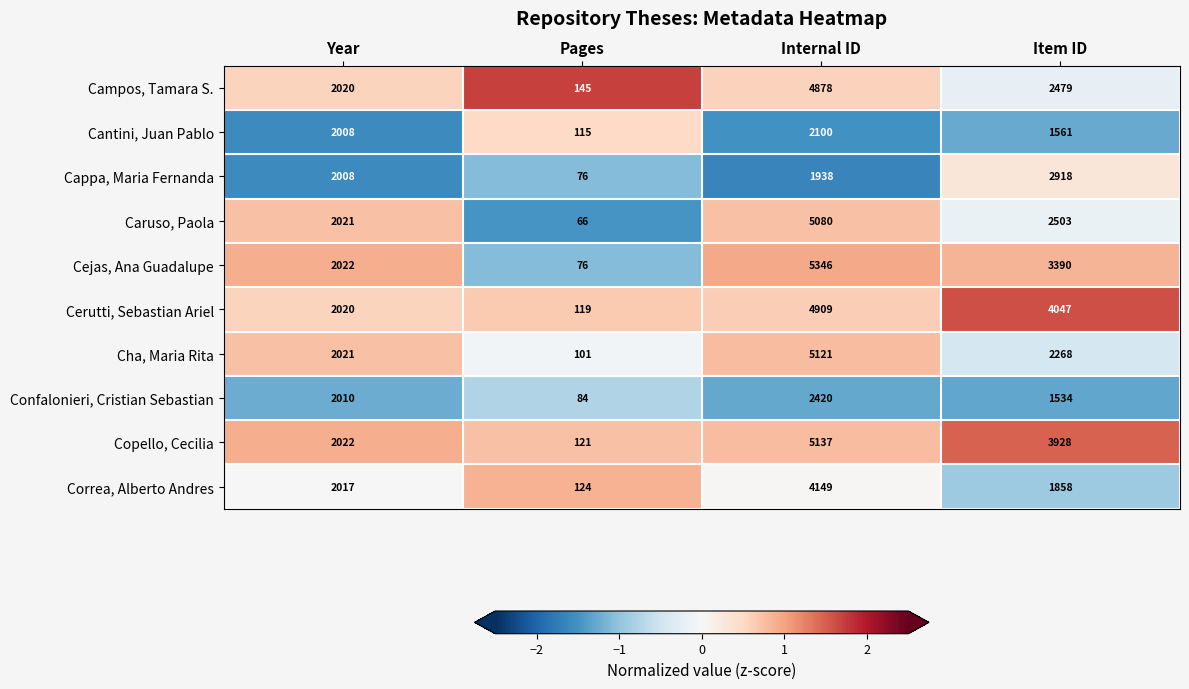

Between Pages and Item ID, which series saw the biggest shift?

Cerutti, Sebastian Ariel